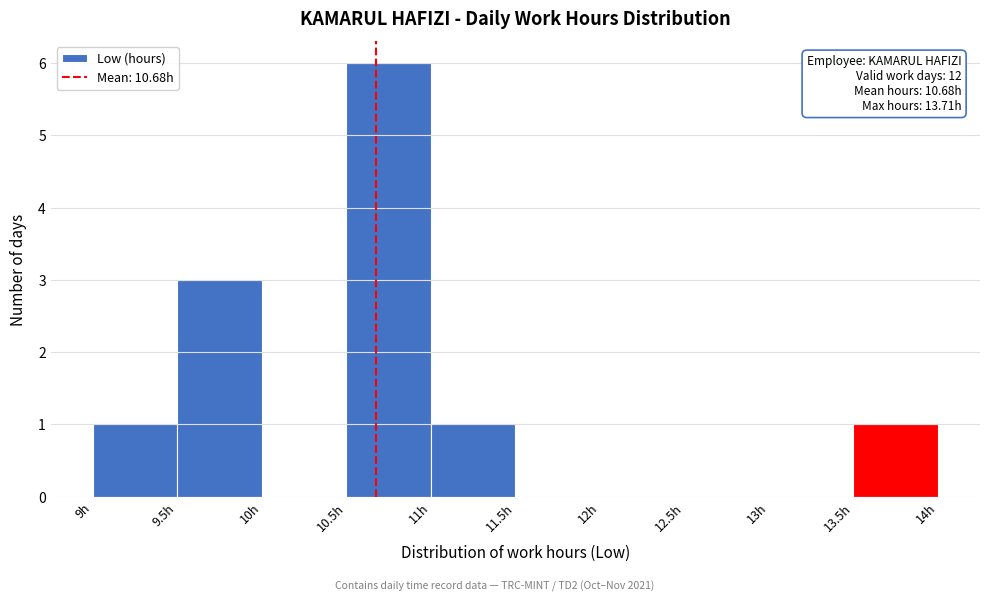

Which range on the x-axis has the tallest bar?

10.5 to 11.0